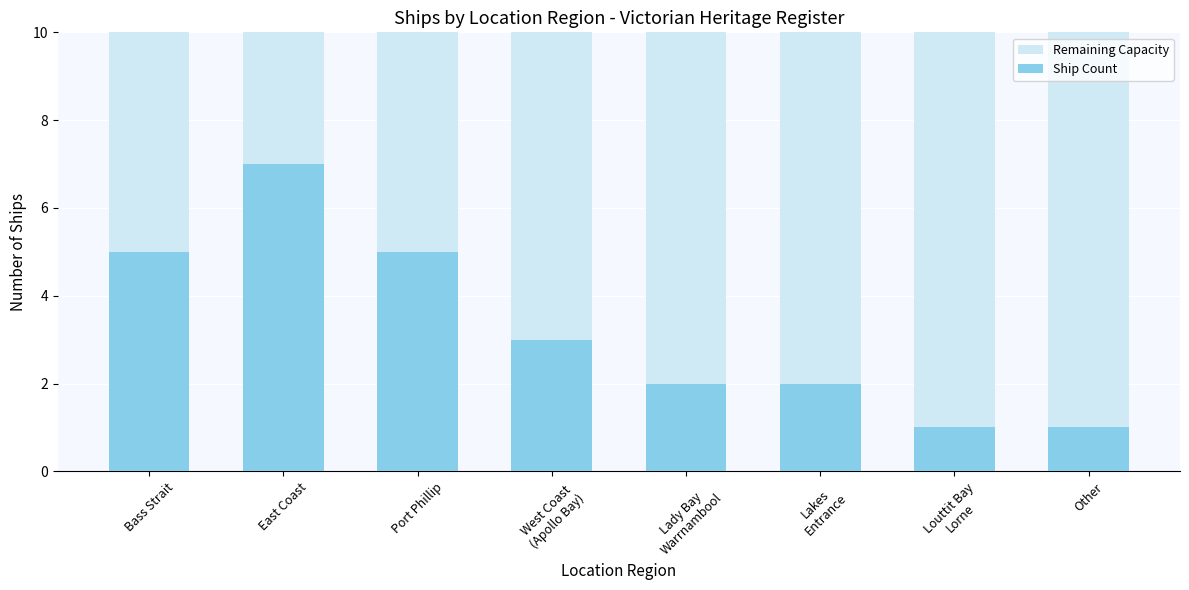

Reading left to right, transcribe all the data shown in this chart.

Remaining Capacity: 10	10	10	10	10	10	10	10
Ship Count: 5	7	5	3	2	2	1	1